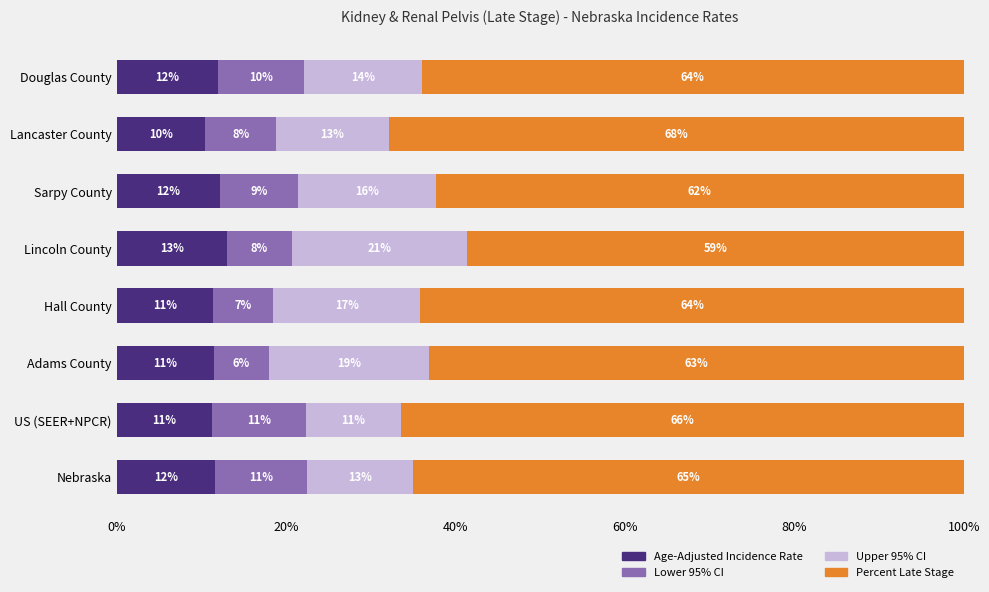

What is the highest value of the Age-Adjusted Incidence Rate series?

13.0